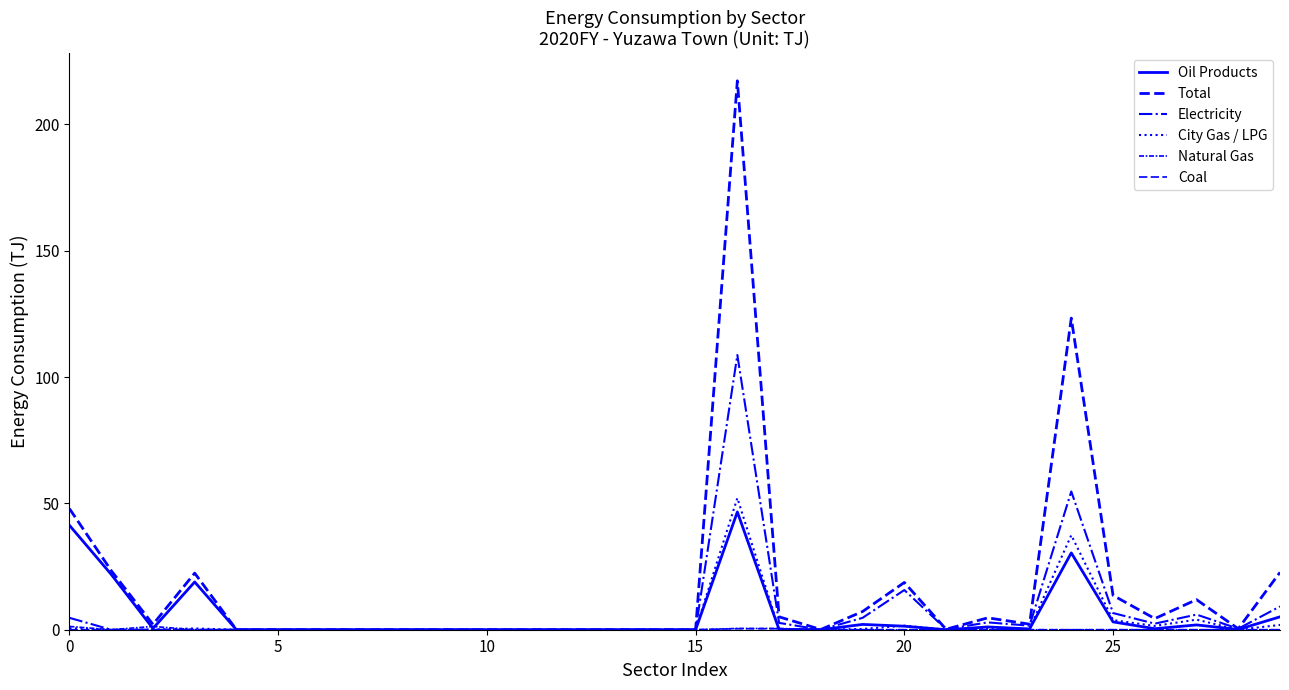

Is this an area chart (filled region under the line)?

No